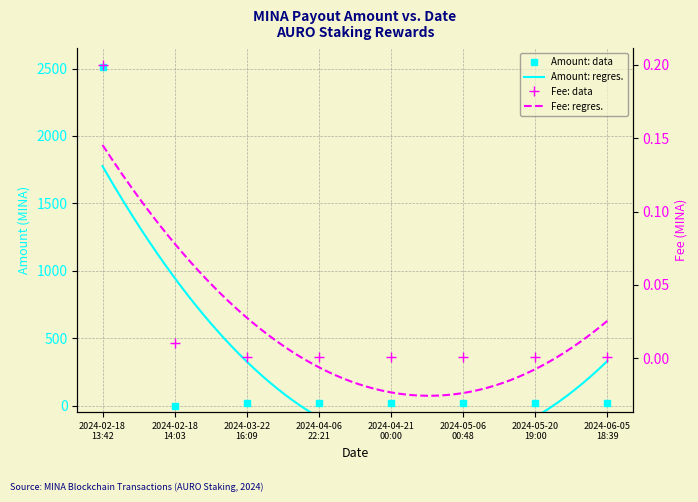

Which series changed the most between 2024-04-06
22:21 and 2024-04-21
00:00?

Amount